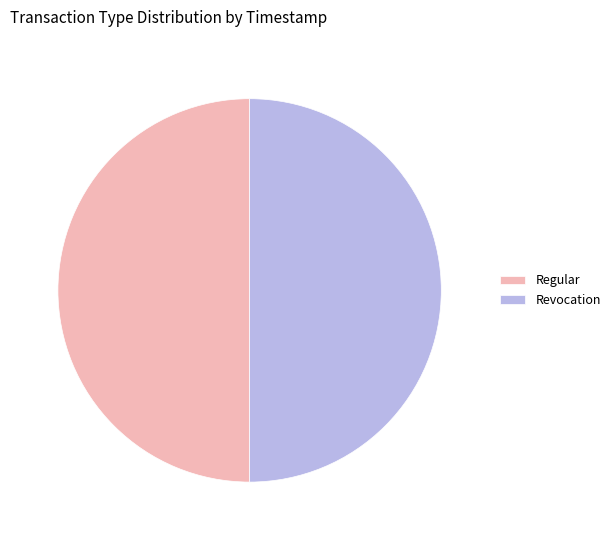

The Revocation slice represents 50% of the pie. True or false?

True